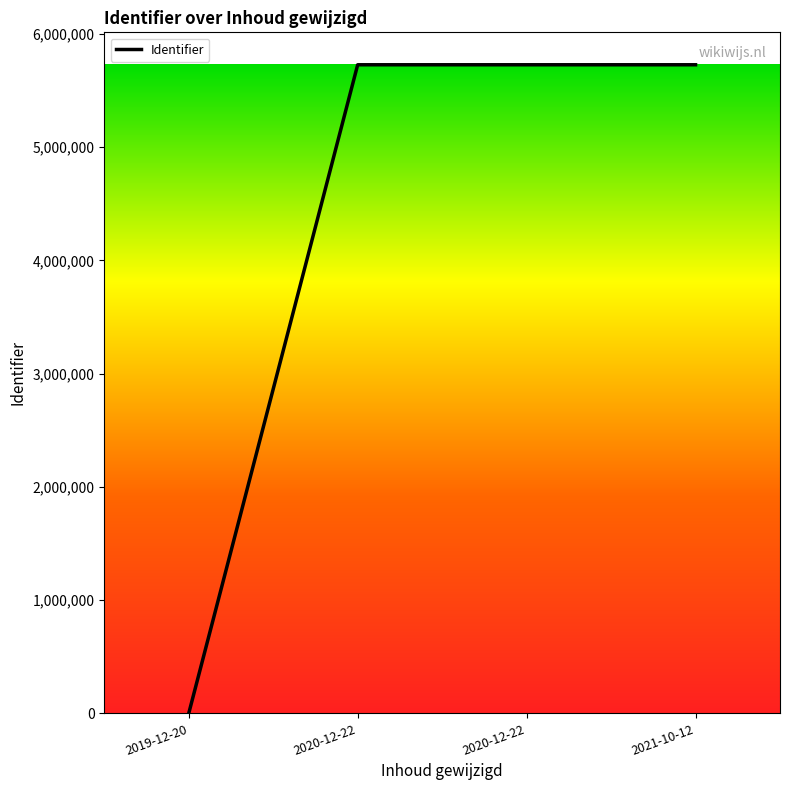

The chart shows a value of 2628844 at 2021-10-12. True or false?

False